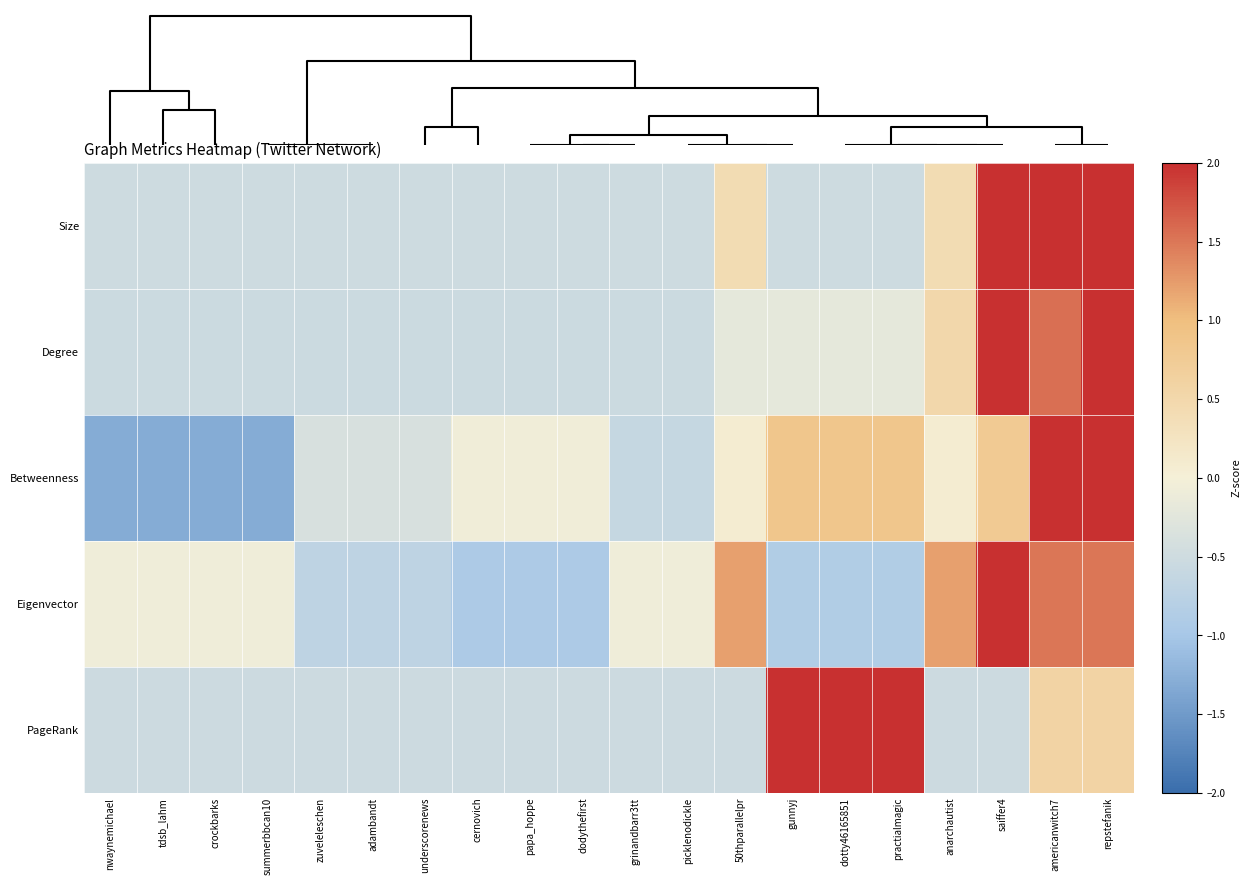

Count the number of data series in this chart.

5